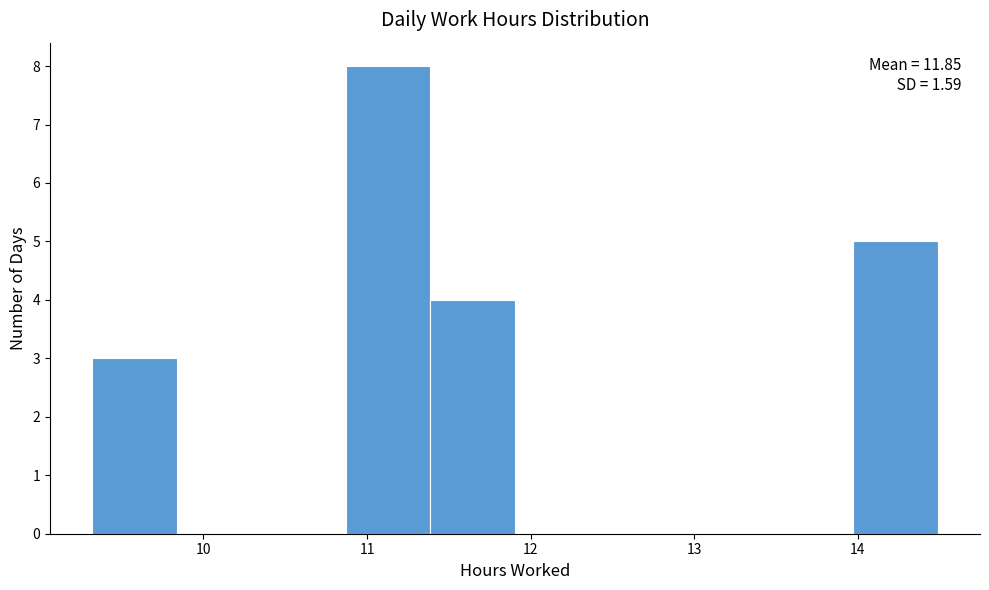

Which range on the x-axis has the tallest bar?

10.9 to 11.4